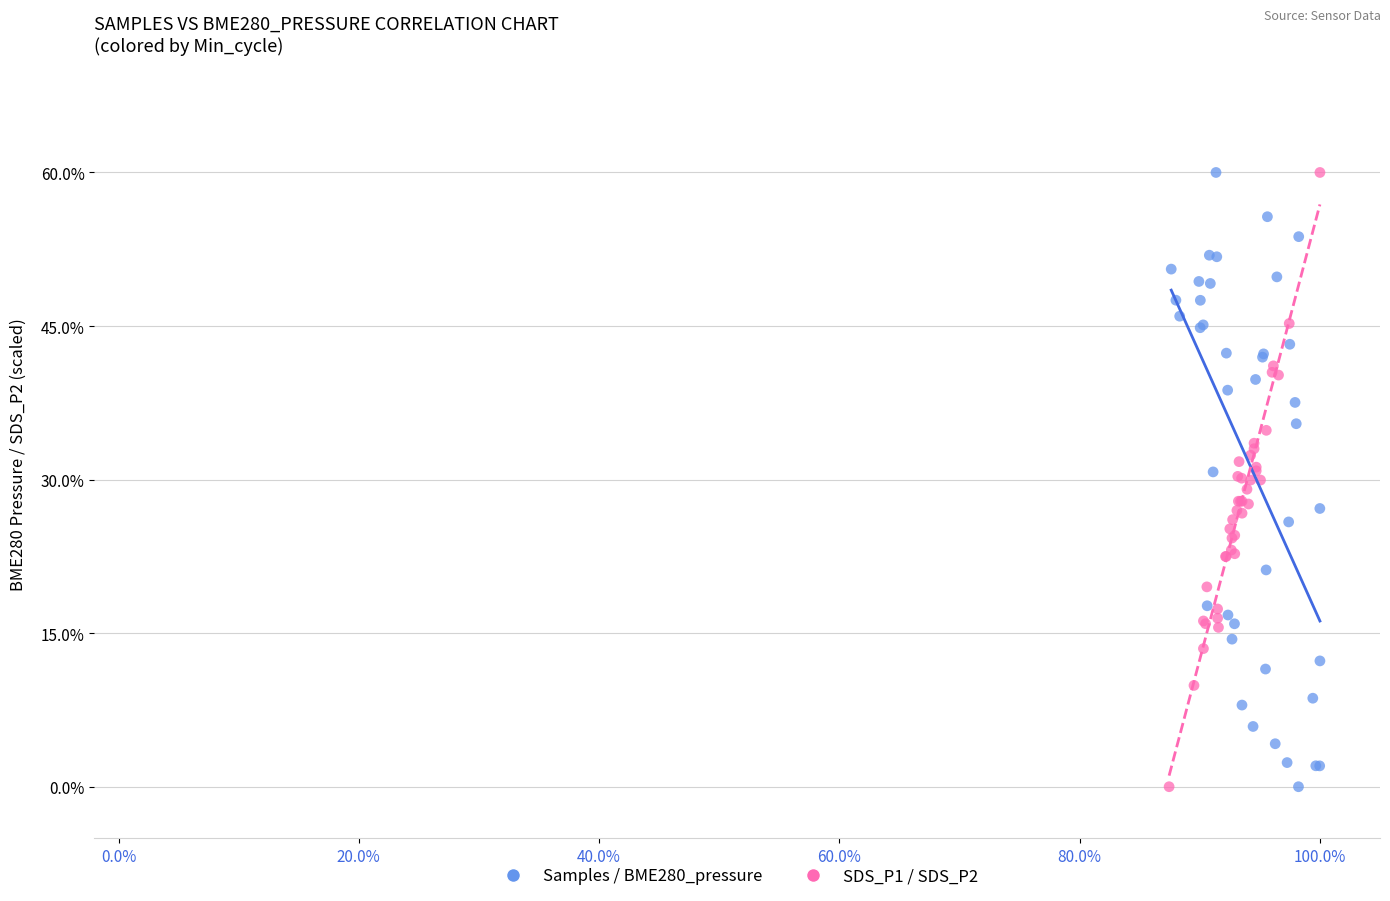

What are all the series names shown in the legend?

Samples / BME280_pressure, SDS_P1 / SDS_P2